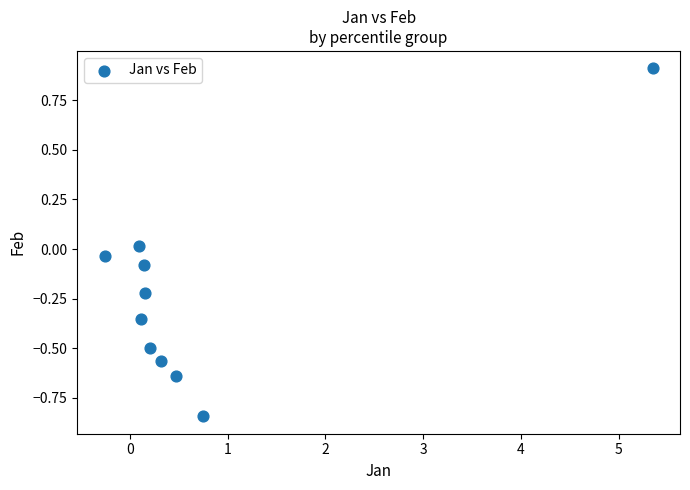

What is the range of X values (max minus min)?

5.6